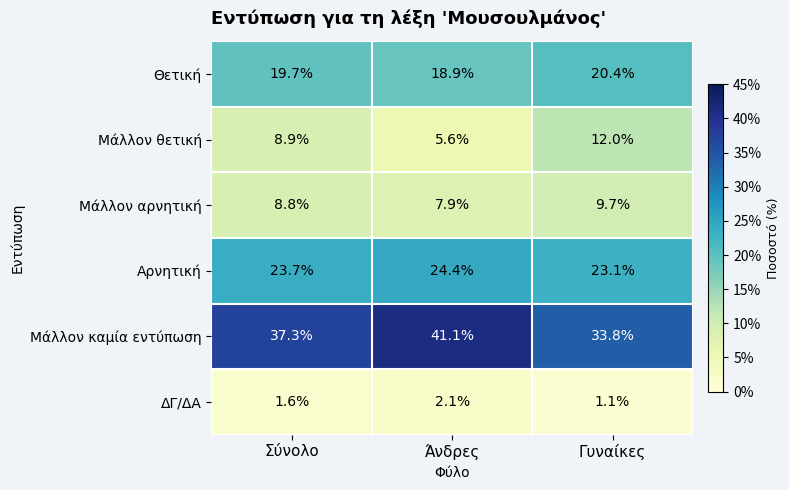

What is the total value across all series at Σύνολο?

100.0